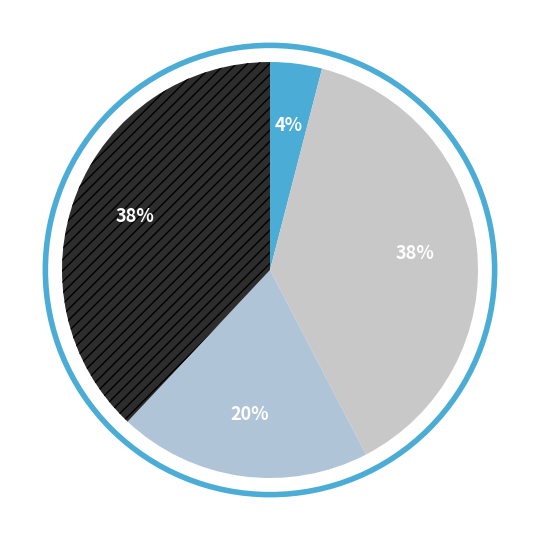

Rank the categories by value from lowest to highest.

Large, Small, Micro, Medium